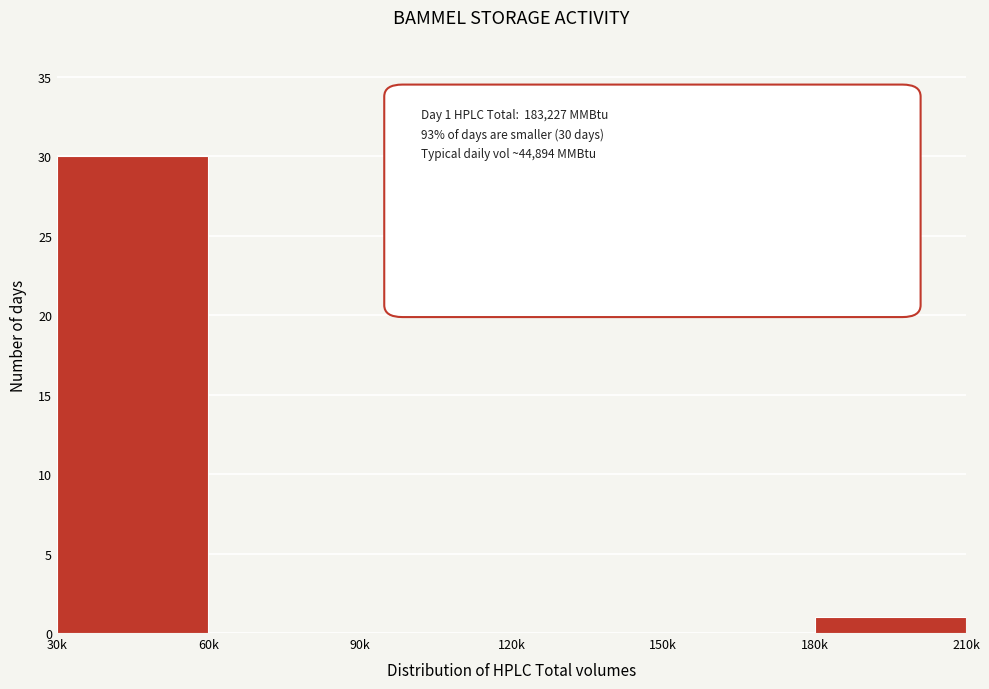

Reading left to right, what are all the values shown in this chart?

30k=30	60k=0	90k=0	120k=0	150k=0	180k=1